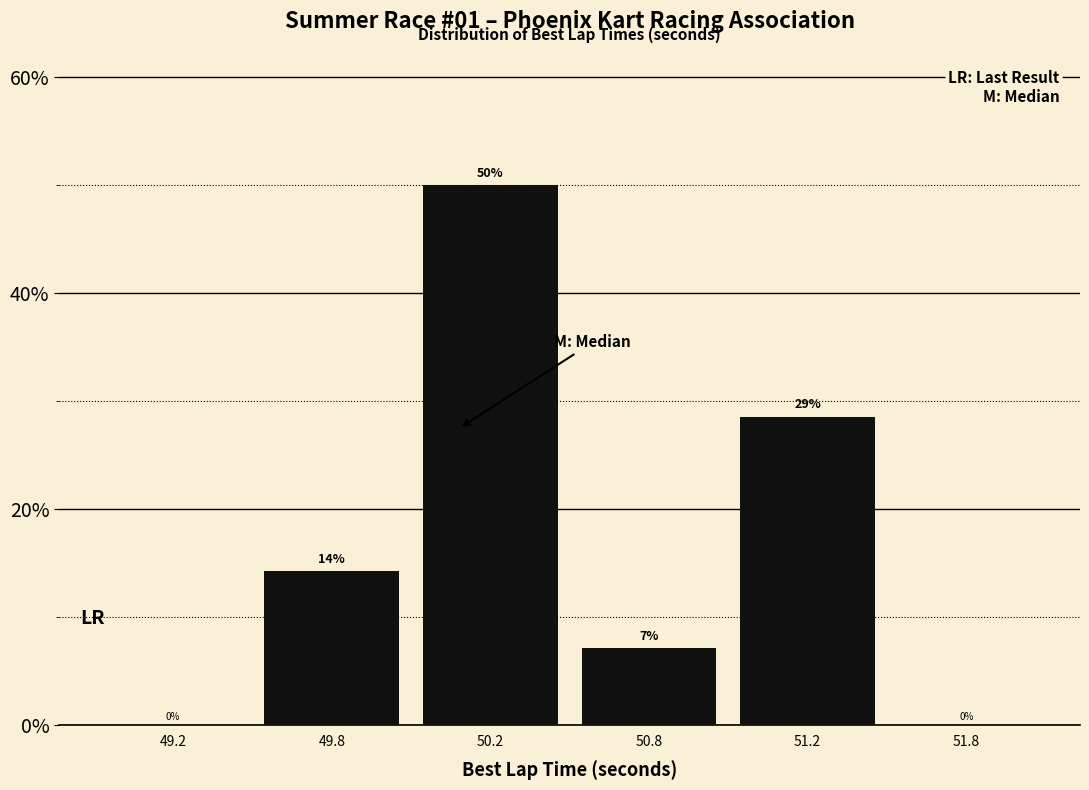

What is the maximum value shown in the chart?

50.0